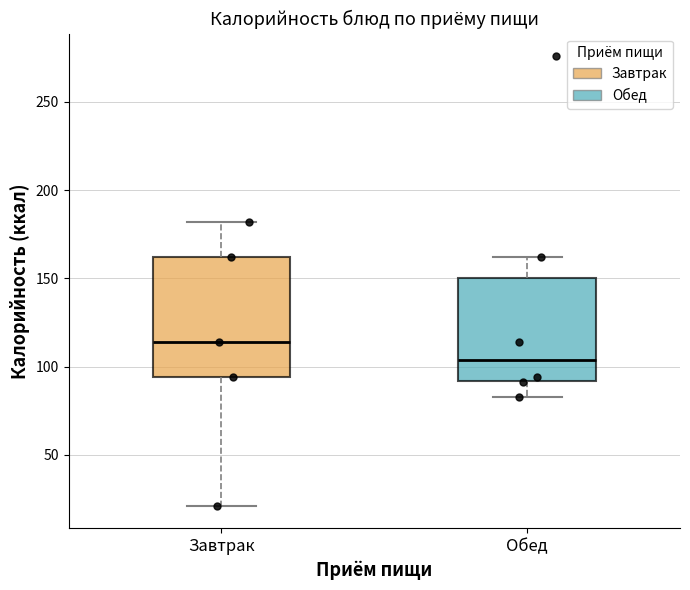

Reading left to right, read every box against the y-axis: the position of its median line, the range the box covers, and the ends of its whiskers. The values are not printed on the chart, so give them approximately, as read against the axis.

Завтрак: median 115, box 95 to 160, whiskers 20 to 180
Обед: median 105, box 90 to 150, whiskers 85 to 160